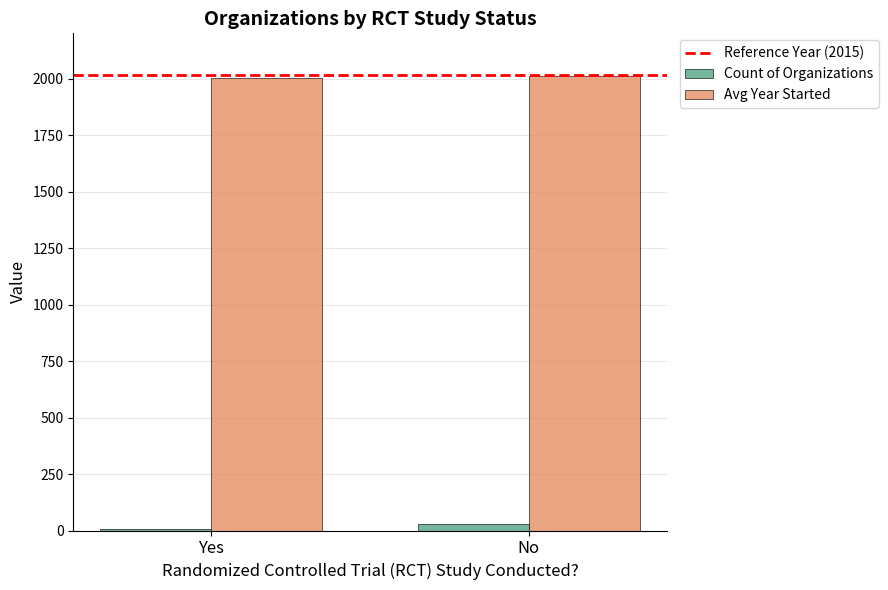

How many groups of bars are there?

2